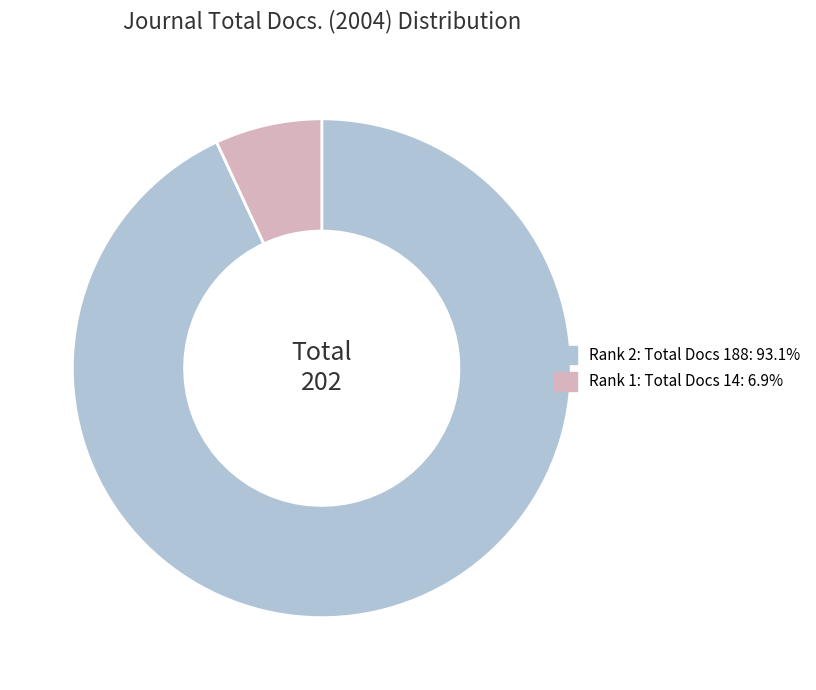

Does any single category account for the majority?

Yes